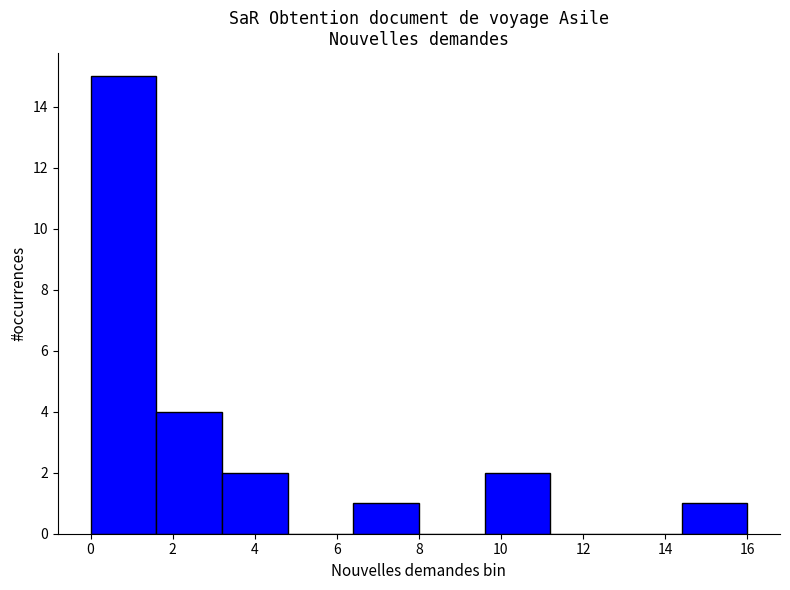

Reading left to right, list every bar in this chart as the range it spans on the x-axis followed by its height. The values are not printed on the chart, so give them approximately, as read against the axis.

0.0 to 1.6: 15
1.6 to 3.2: 4
3.2 to 4.8: 2
4.8 to 6.4: 0
6.4 to 8.0: 1
8.0 to 9.6: 0
9.6 to 11.2: 2
11.2 to 12.8: 0
12.8 to 14.4: 0
14.4 to 16.0: 1